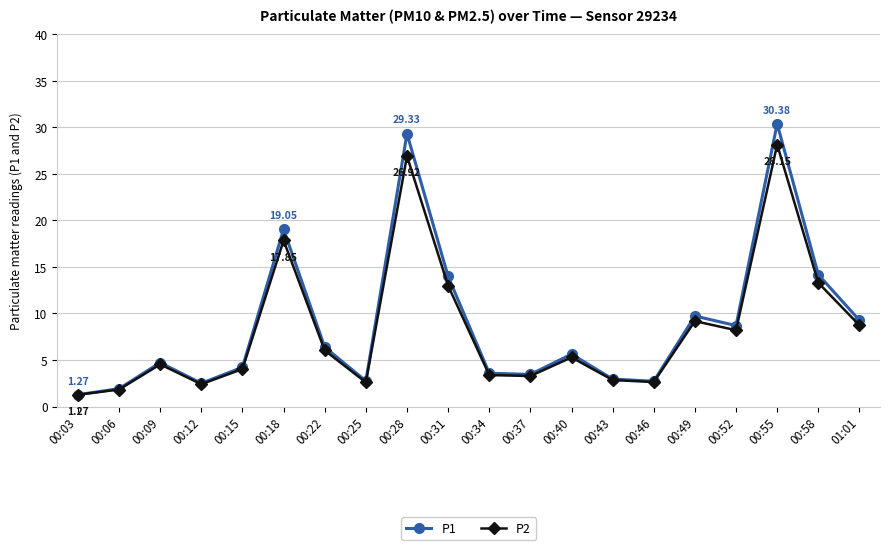

At which category does P1 reach its first local valley?

00:12